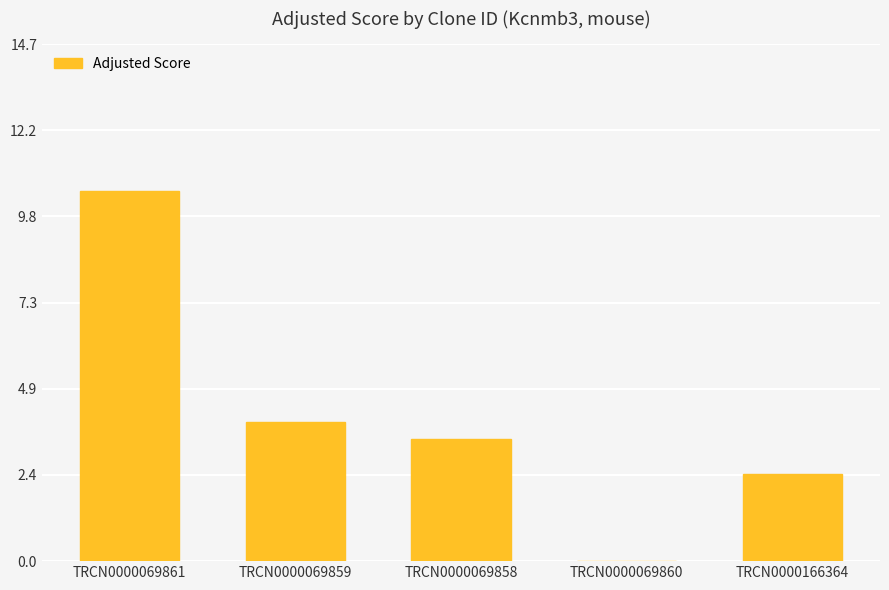

True or false: the data shows 2.5 at TRCN0000069861.

False